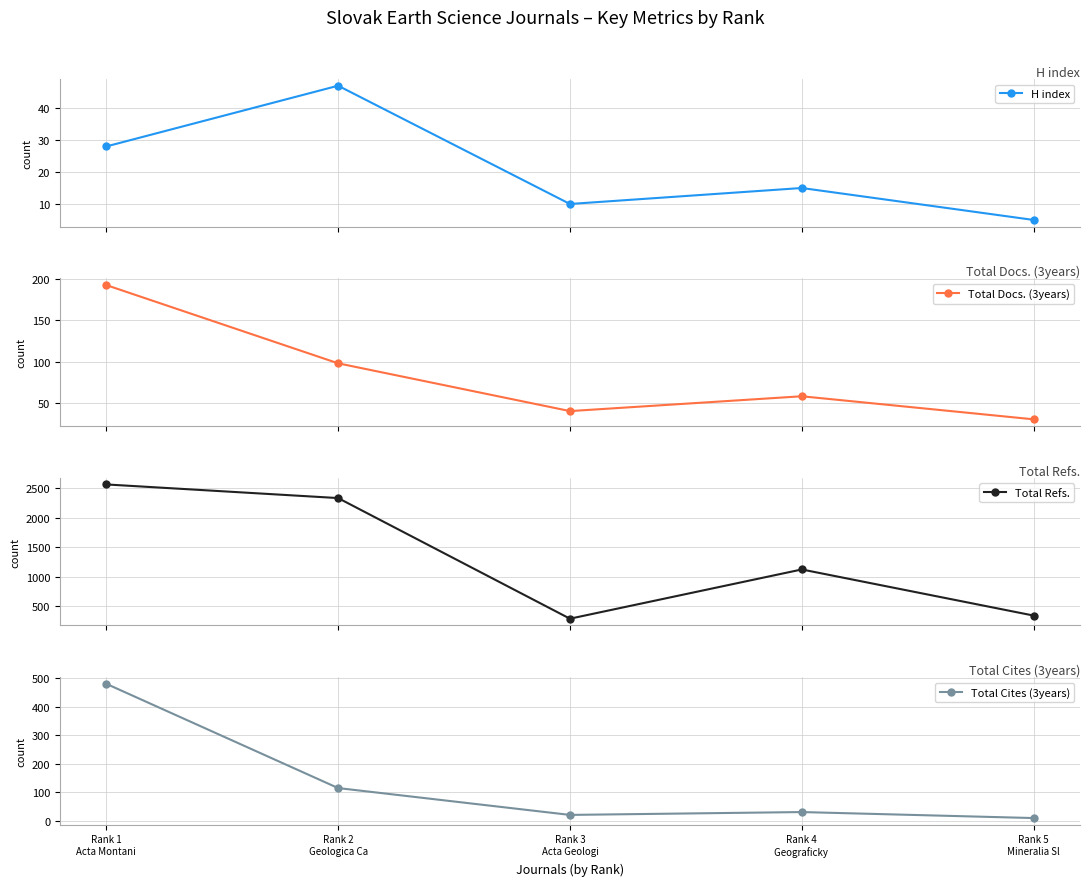

At Rank 3
Acta Geologi, list the series in order from largest to smallest.

Total Refs., Total Docs. (3years), Total Cites (3years), H index